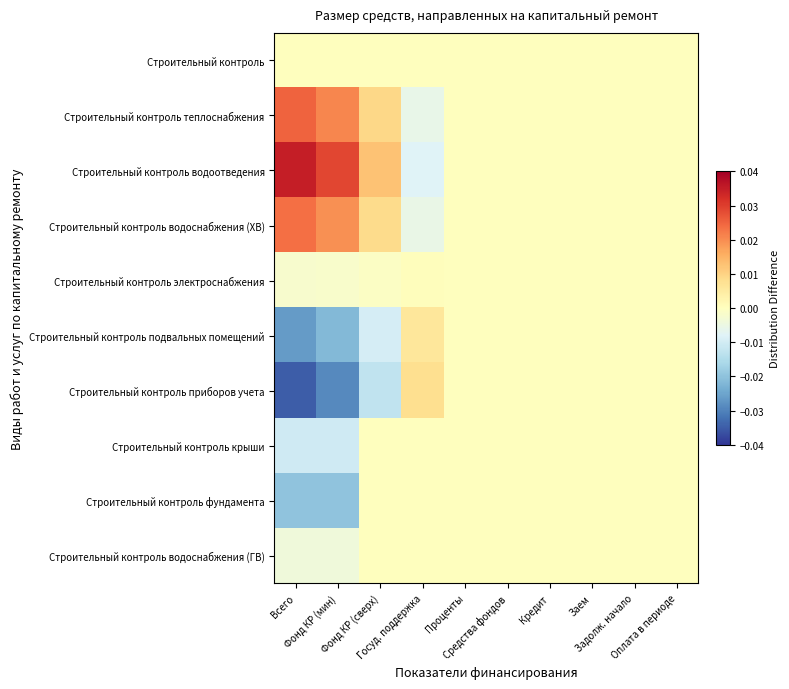

Which series has the largest range (max minus min)?

Строительный контроль водоотведения